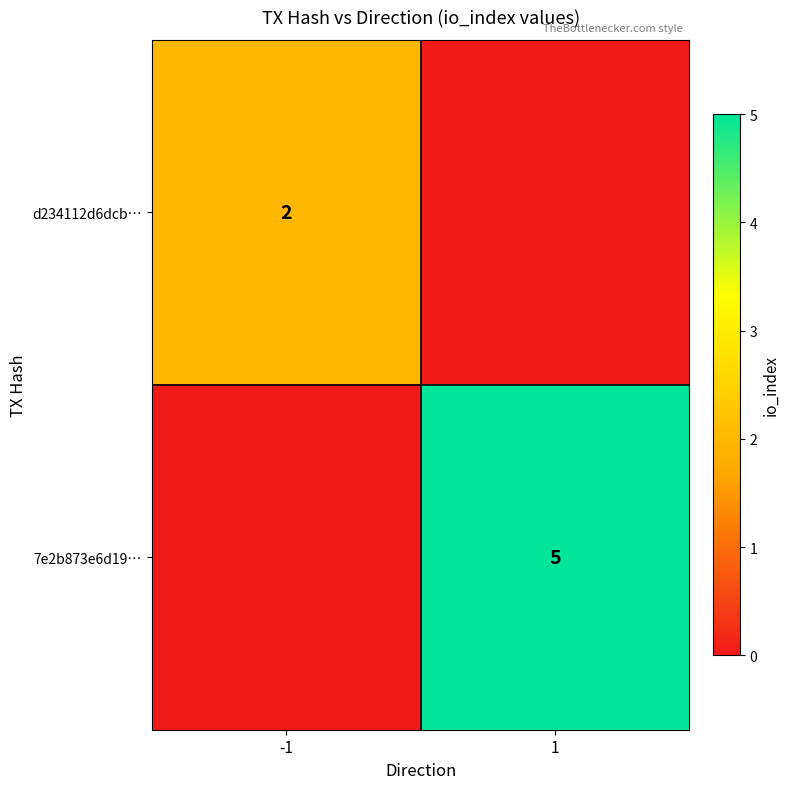

Is it true that d234112d6dcb… equals 2 at -1?

True